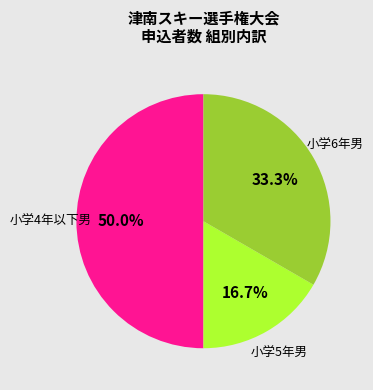

How many segments does this pie chart have?

3